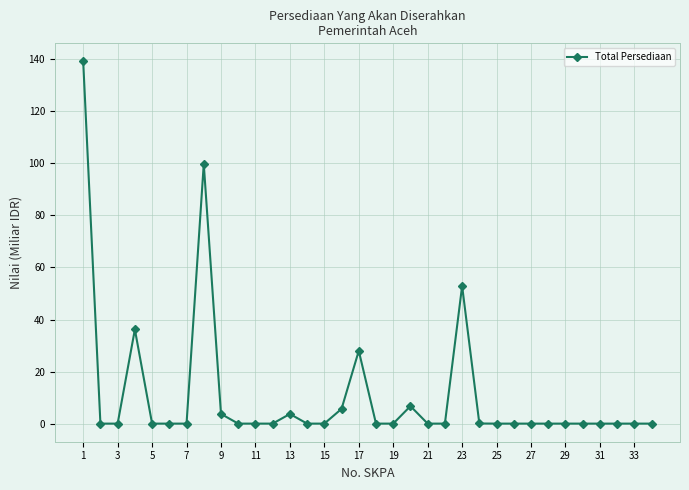

True or false: there are more than 1 points higher than both neighbors.

True